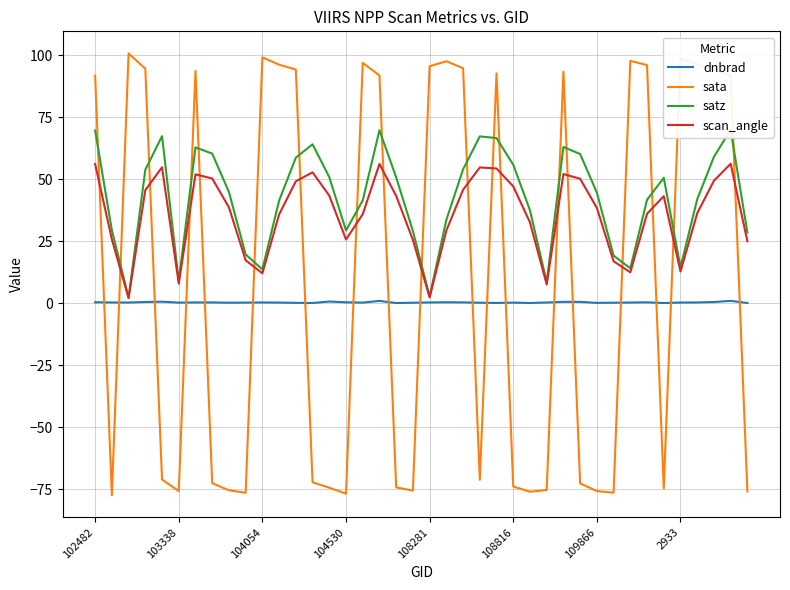

Rank the series by their average value, from highest to lowest.

satz, scan_angle, sata, dnbrad